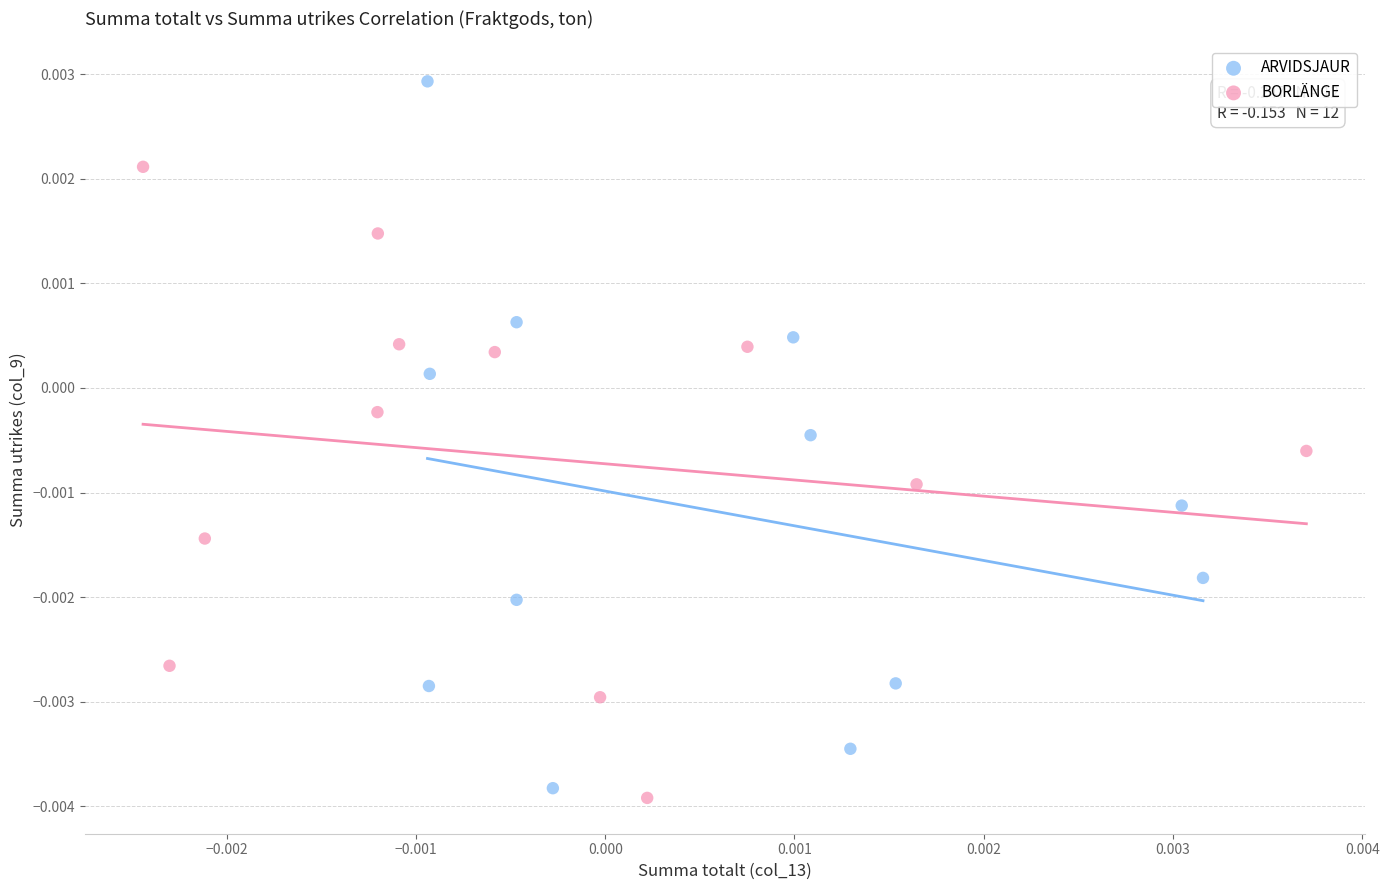

Which series reaches the minimum Y coordinate?

BORLÄNGE